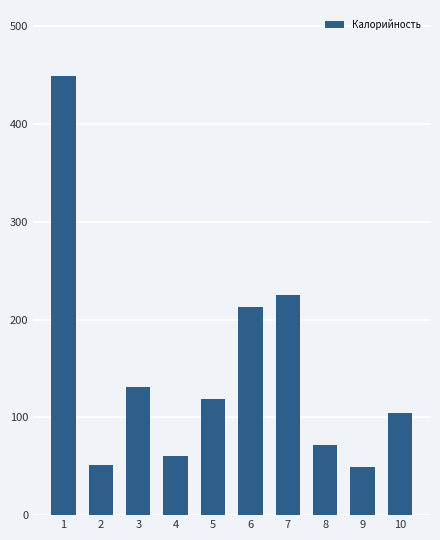

Where is the data nearest to the value 249?

7